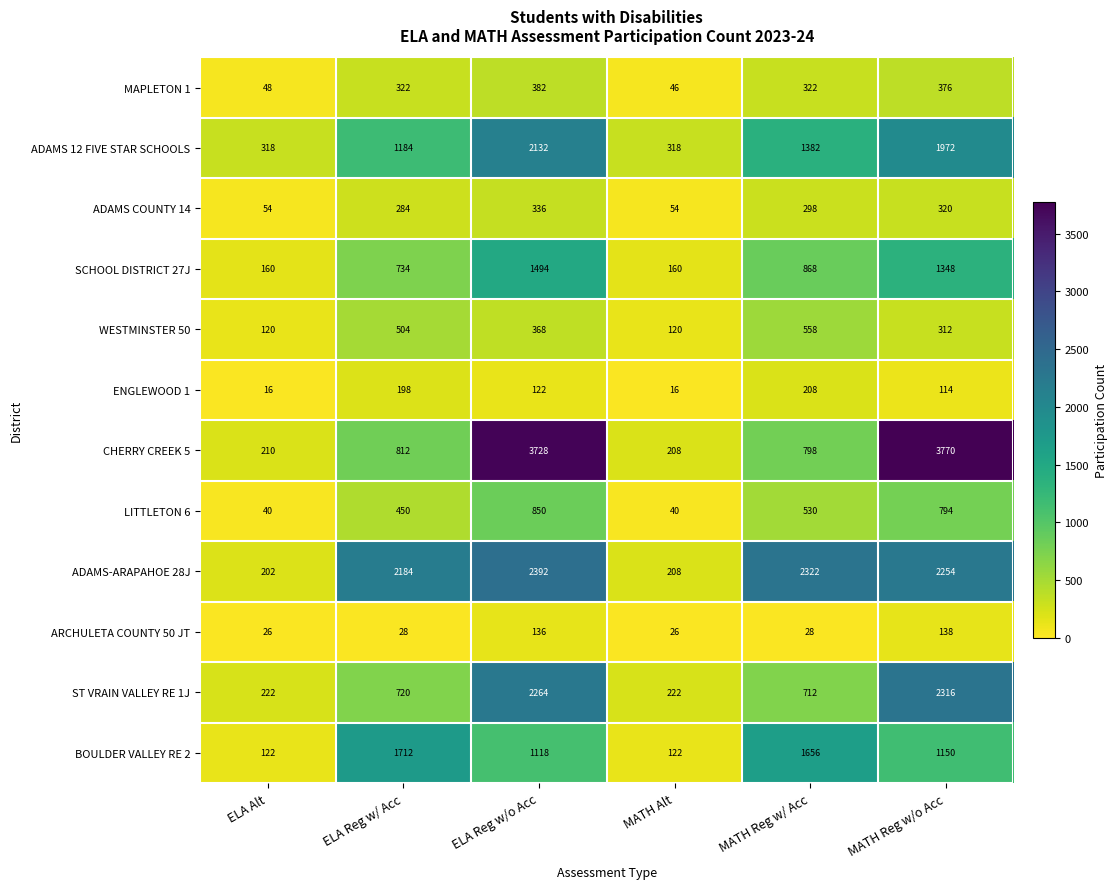

Is it true that ADAMS 12 FIVE STAR SCHOOLS equals 2868 at MATH Reg w/o Acc?

False